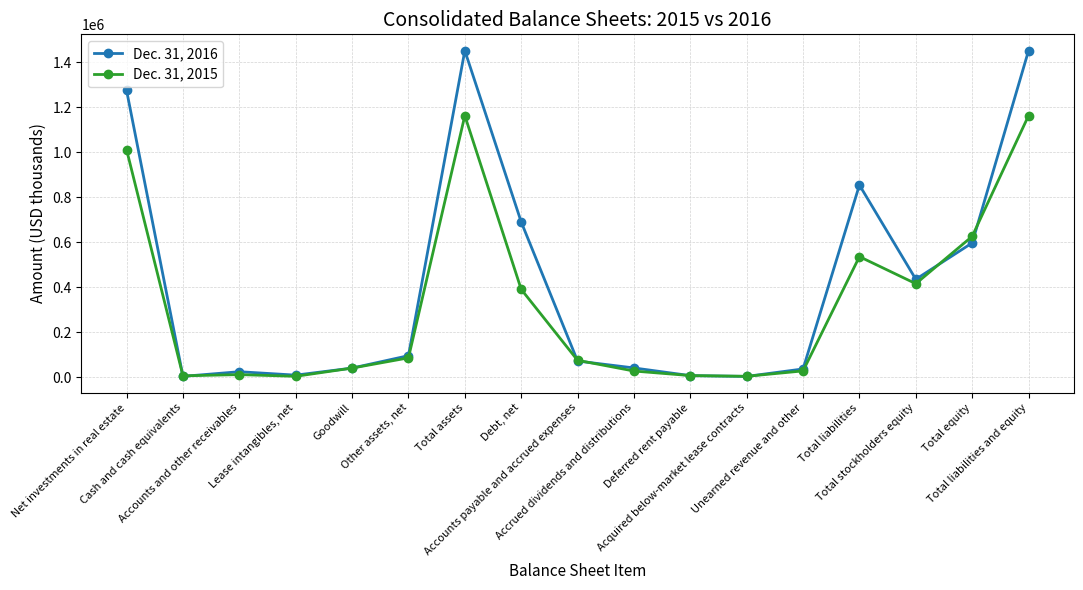

What is the sum of the Dec. 31, 2016 values at Lease intangibles, net and Total assets?

1461216